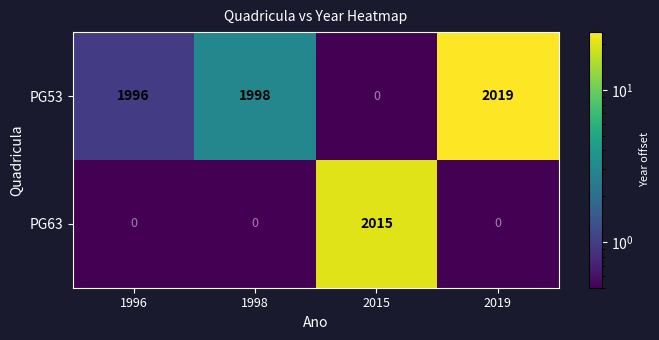

What is the sum of all PG63 values?

2015